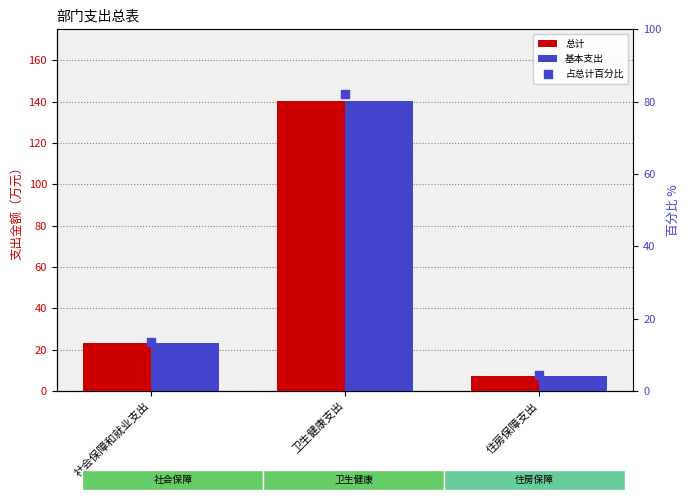

What are all the series names shown in the legend?

总计, 基本支出, 占总计百分比